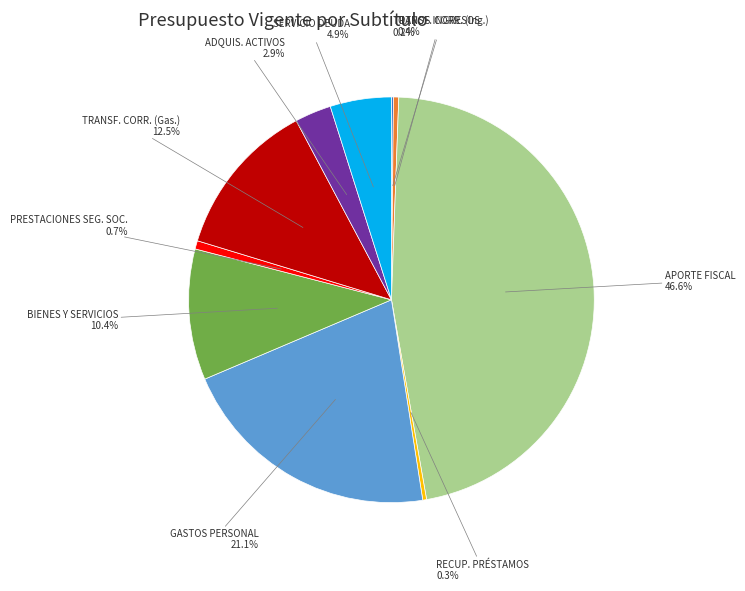

To the nearest percent, what is the average slice percentage?

10%